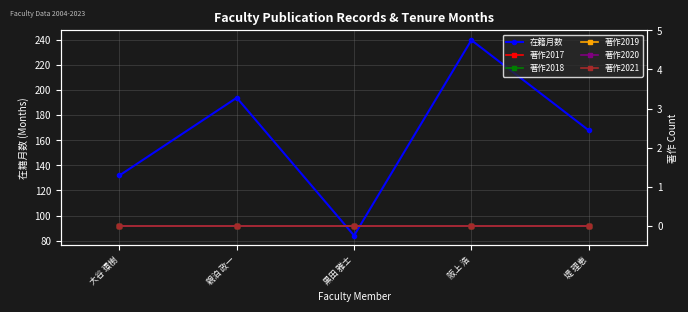

At which label does 在籍月数 first exceed 168?

親泊 政一